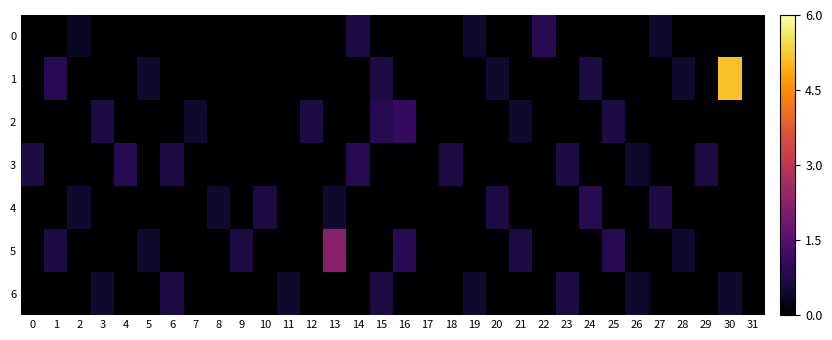

List the series in order of their peak value, highest first.

1, 5, 2, 0, 3, 4, 6